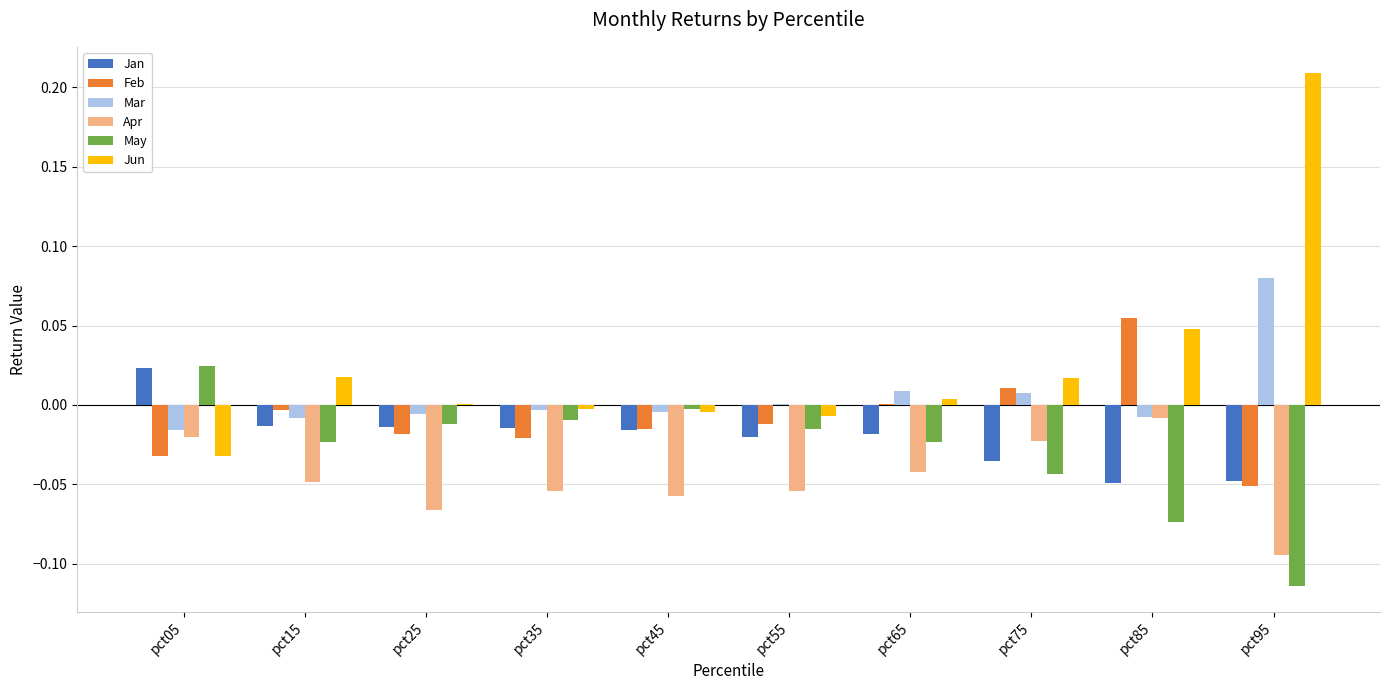

Which series has the largest total across all categories?

Jun